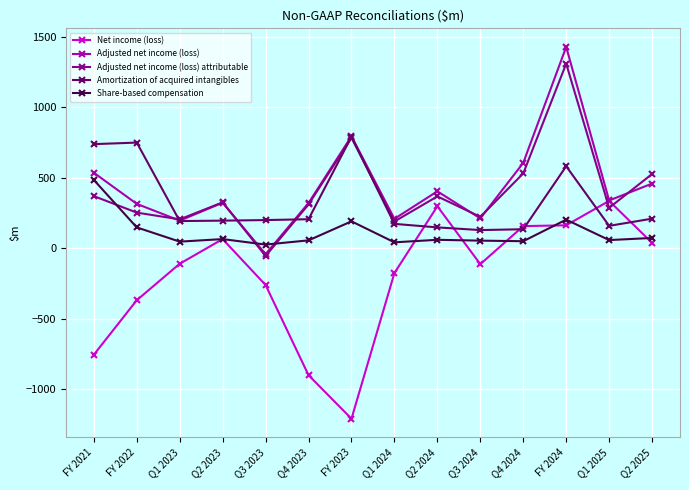

Between which two adjacent categories do Adjusted net income (loss) attributable and Share-based compensation first intersect?

FY 2021 and FY 2022